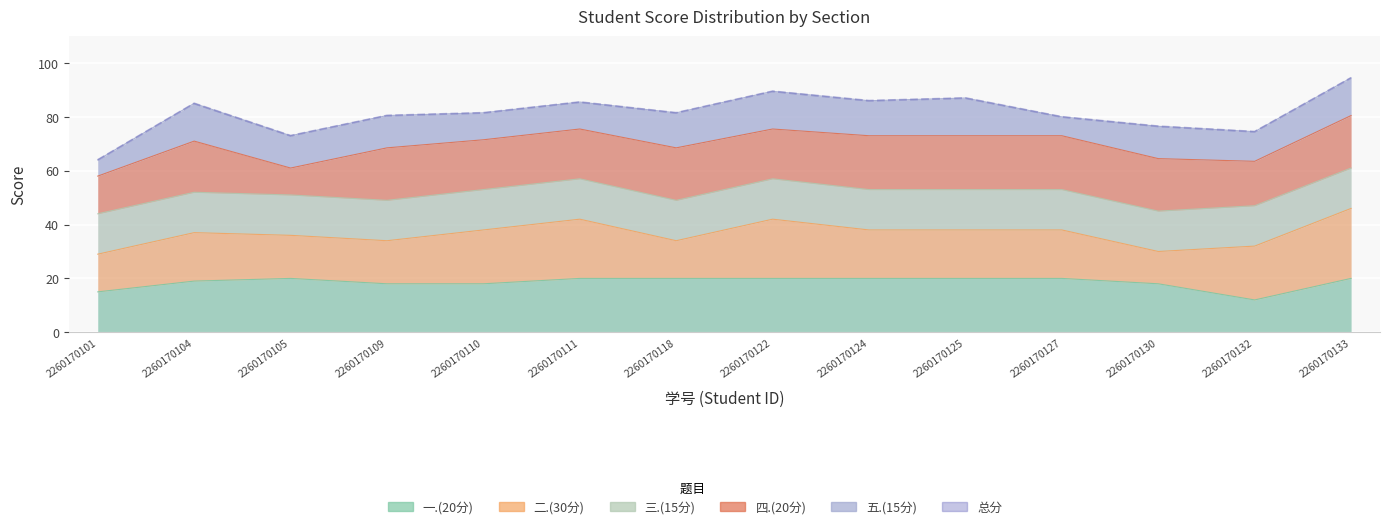

Where is the first local minimum?

2260170105